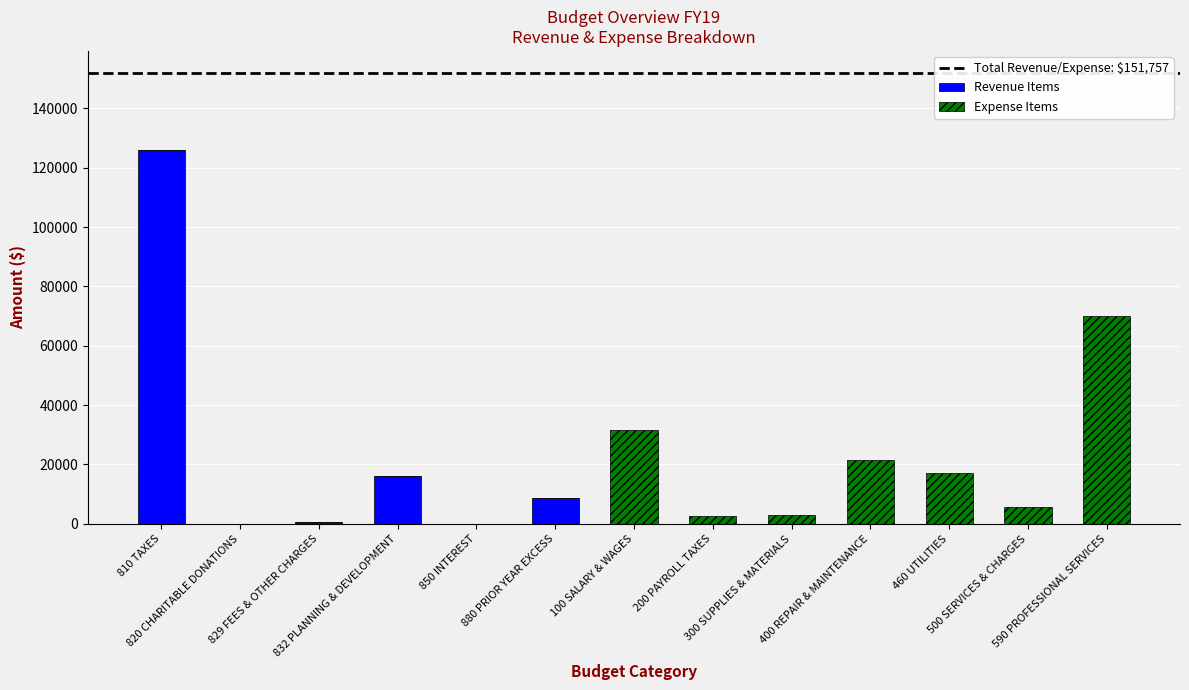

What is the maximum value for Revenue Items?

126077.3